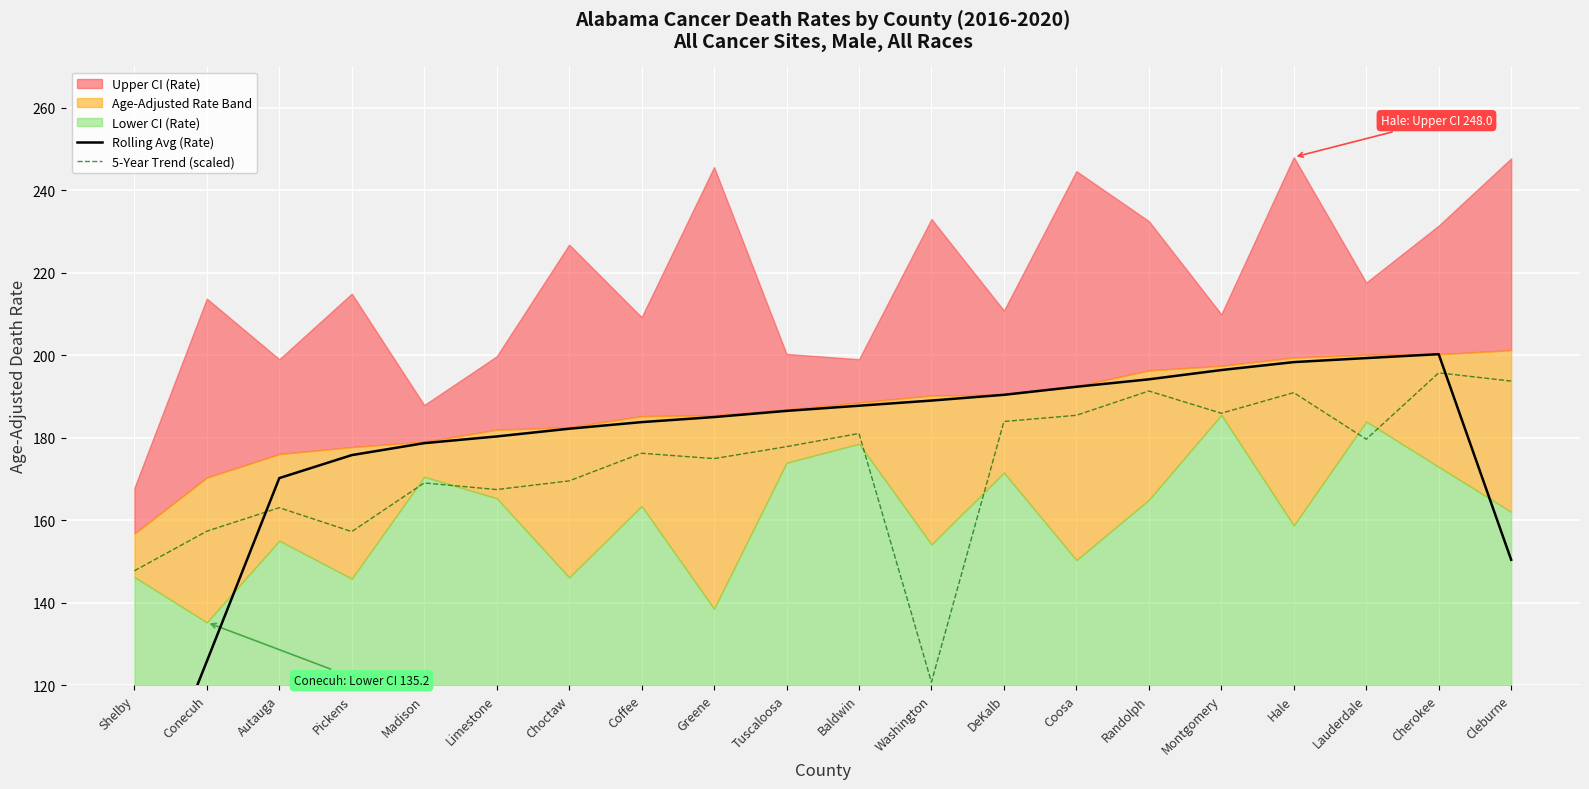

Rank the categories by Rolling Avg (Rate) value from lowest to highest.

Shelby, Conecuh, Cleburne, Autauga, Pickens, Madison, Limestone, Choctaw, Coffee, Greene, Tuscaloosa, Baldwin, Washington, DeKalb, Coosa, Randolph, Montgomery, Hale, Lauderdale, Cherokee